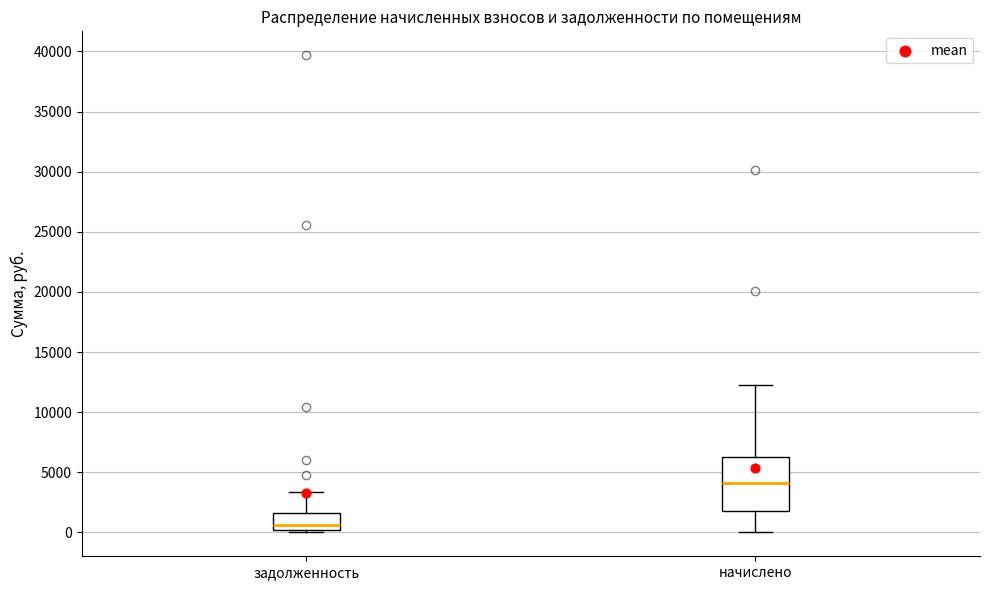

Comparing the boxes themselves (not the whiskers), which one is the tallest?

начислено